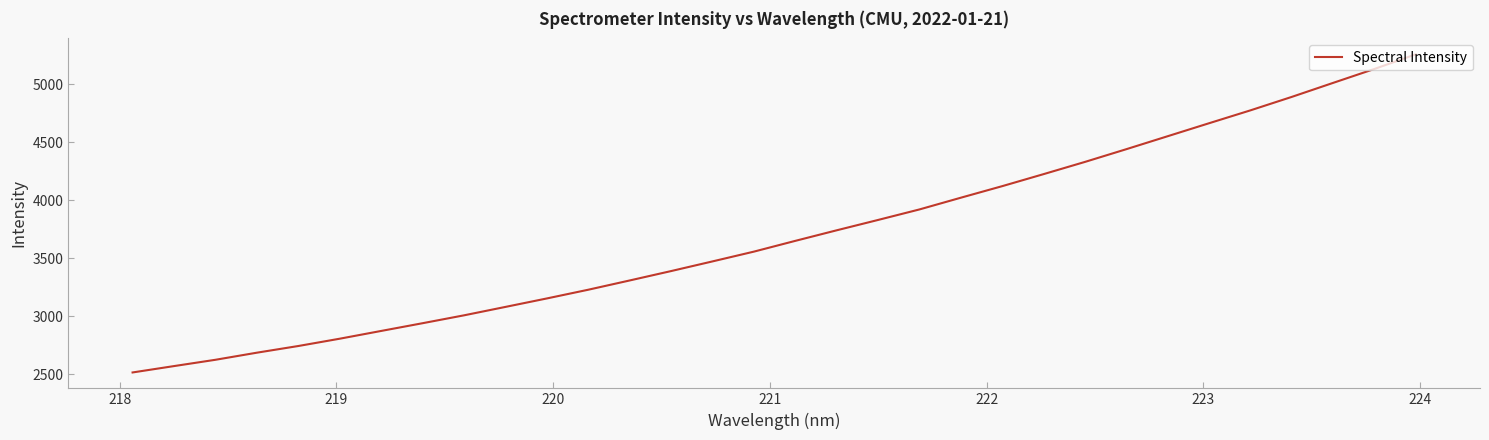

What is the average value?

3702.6